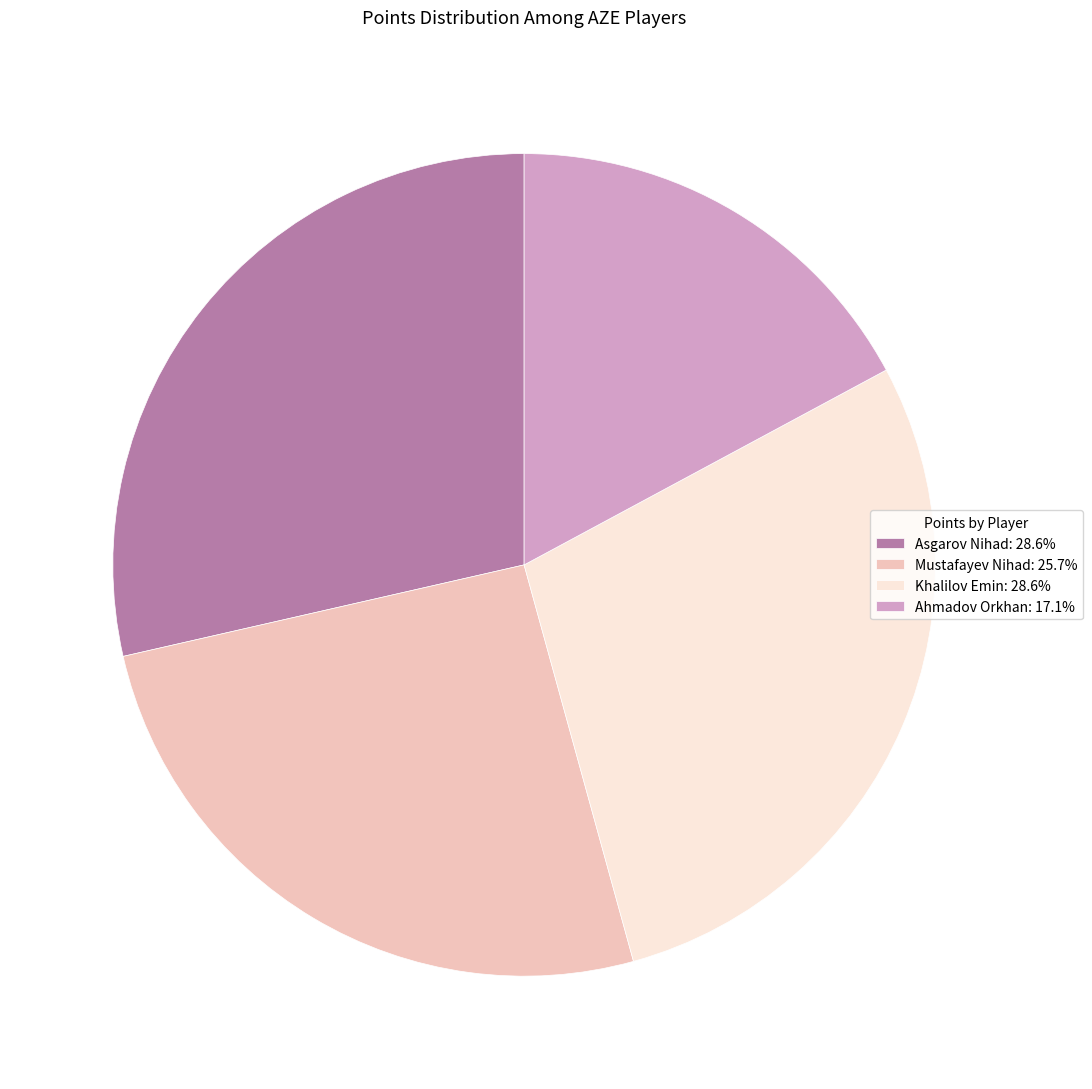

Do Khalilov Emin: 28.6% and Mustafayev Nihad: 25.7% together represent more than half of the pie?

Yes